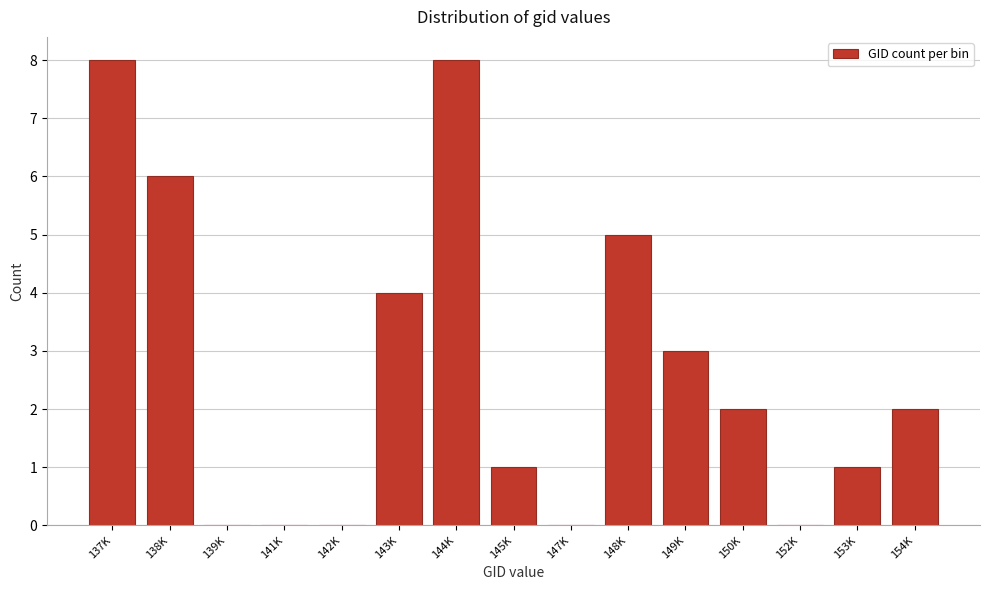

What is the sum of all values?

40